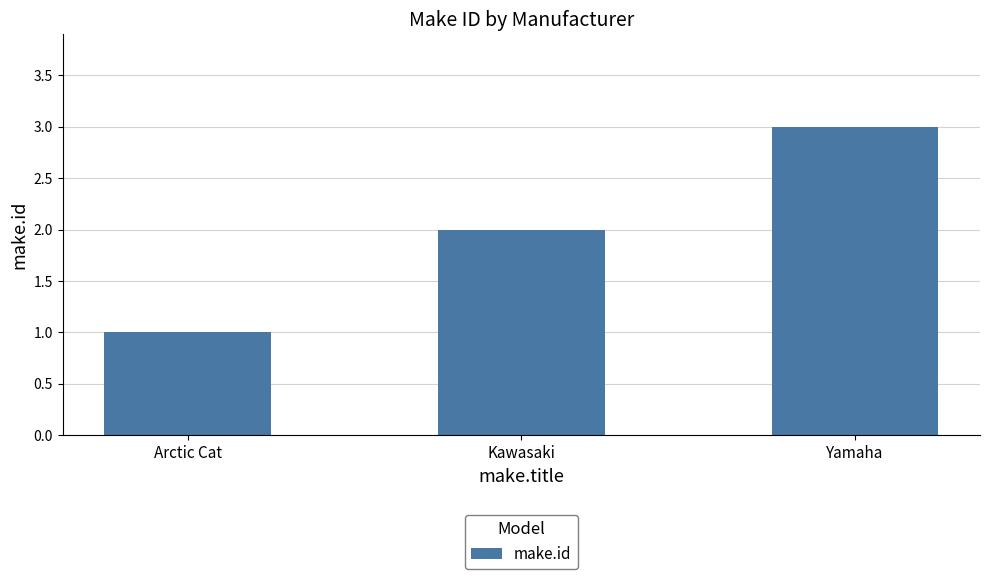

Rank the categories by value from lowest to highest.

Arctic Cat, Kawasaki, Yamaha